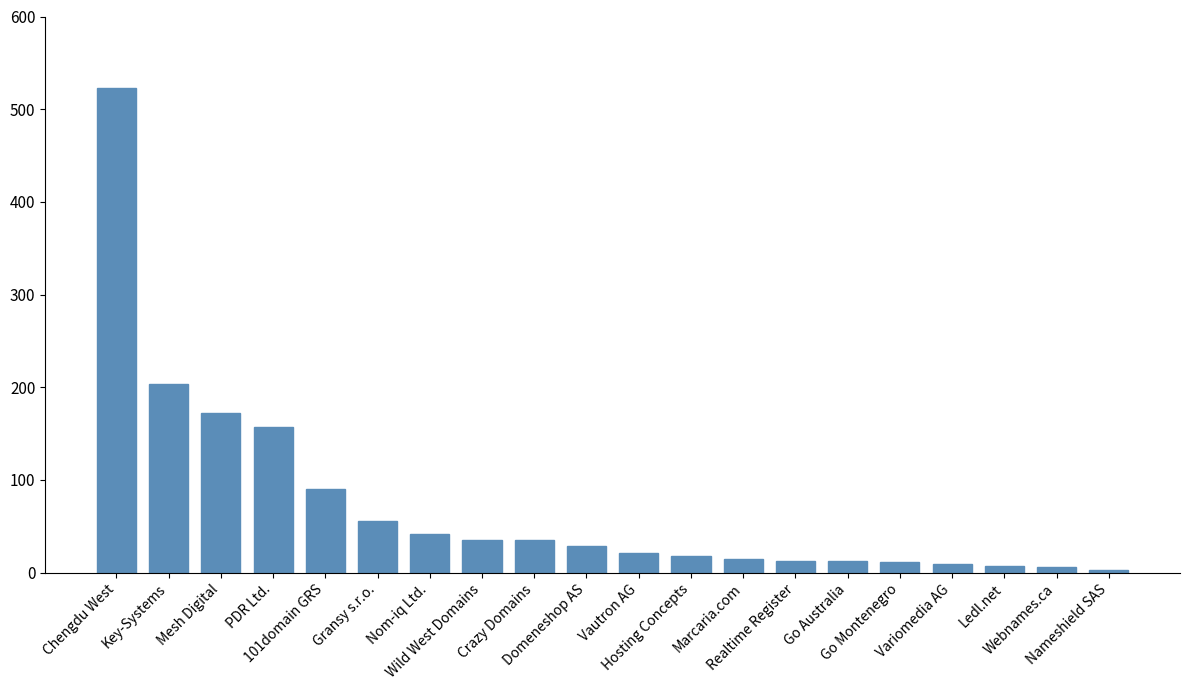

How many categories are shown in the chart?

20